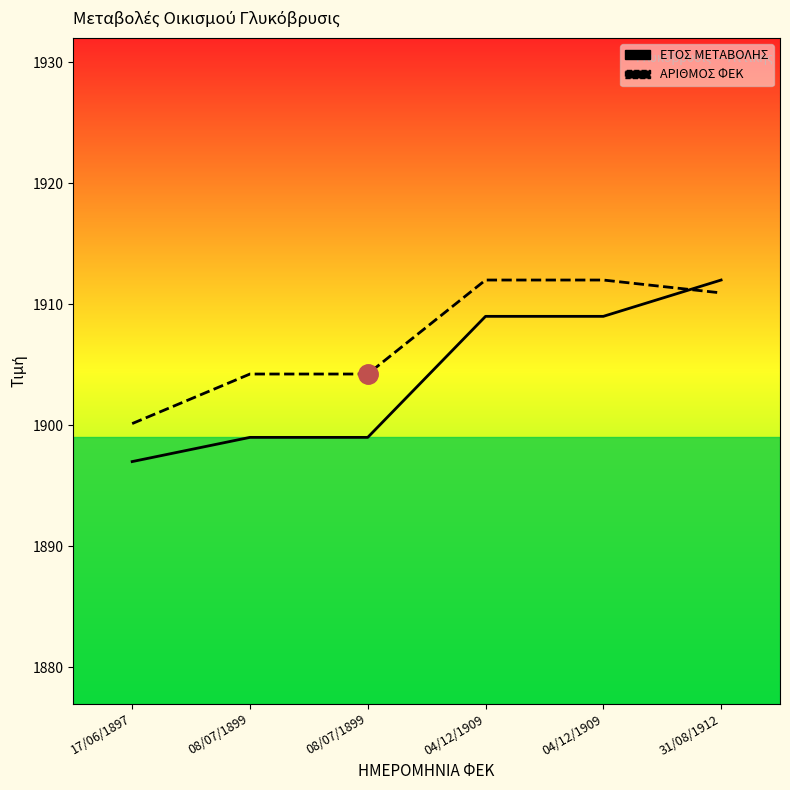

What is the total value across all series at 31/08/1912?

3822.9